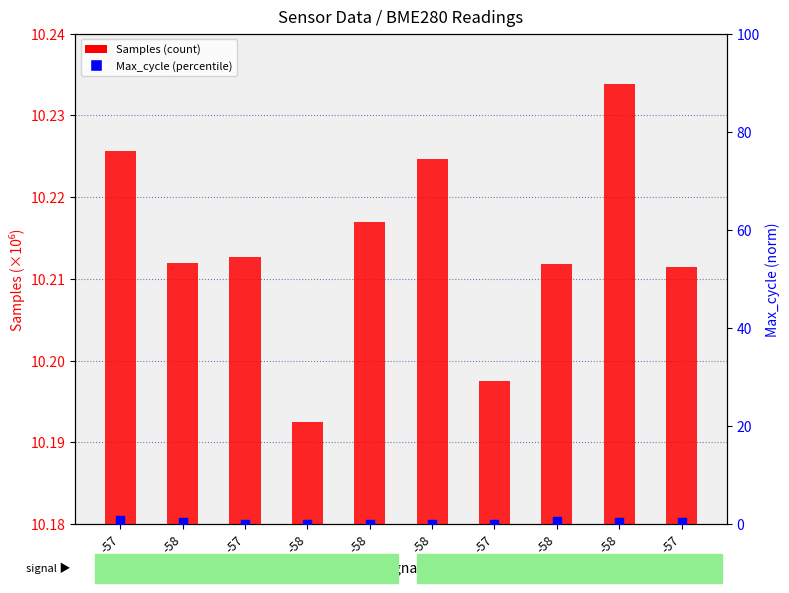

What is the total value across all series at -58?

10.7